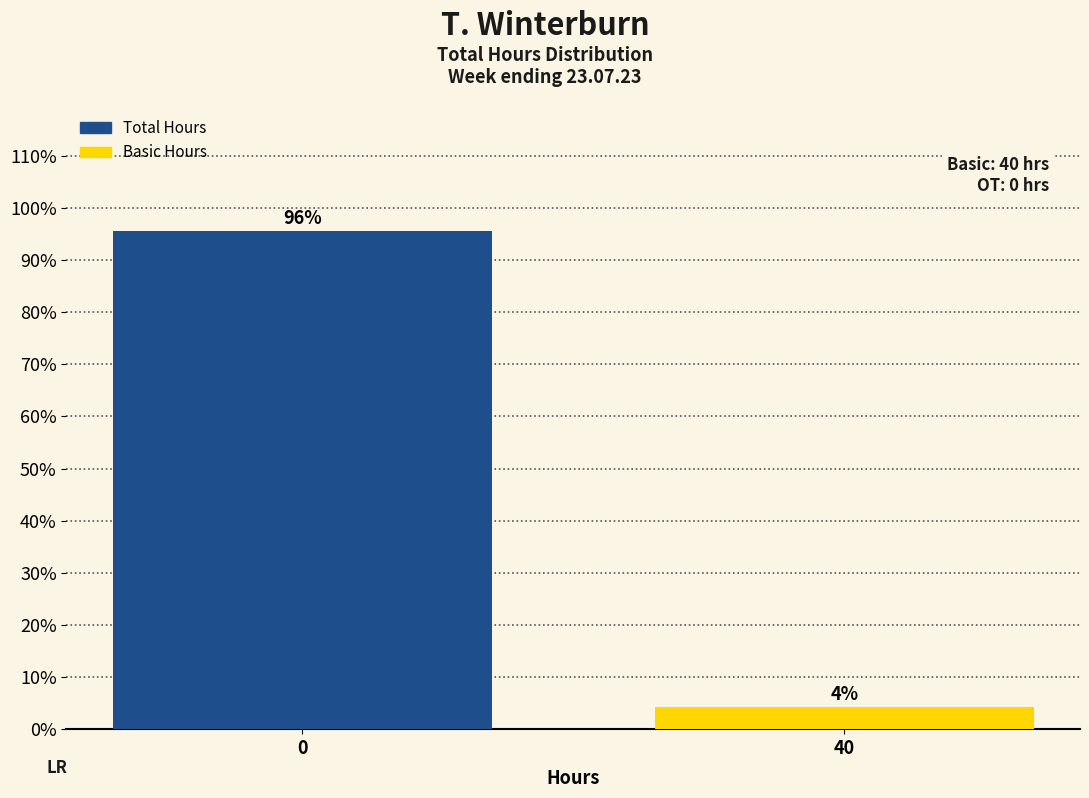

At which category does the chart reach its minimum across all series?

40